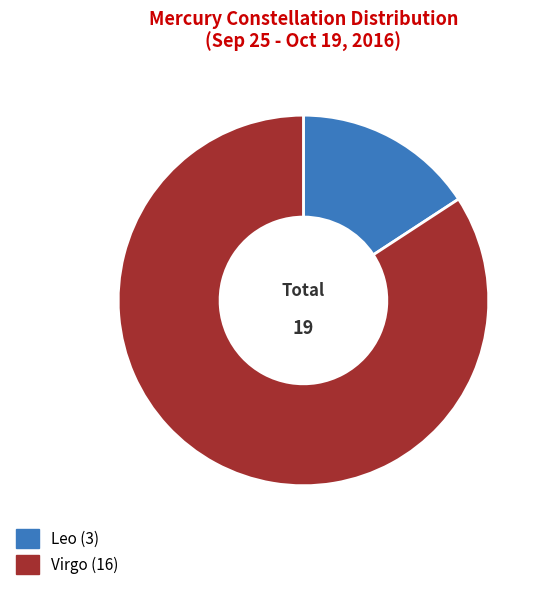

Combined, what portion of the pie is Leo and Virgo?

100.0%